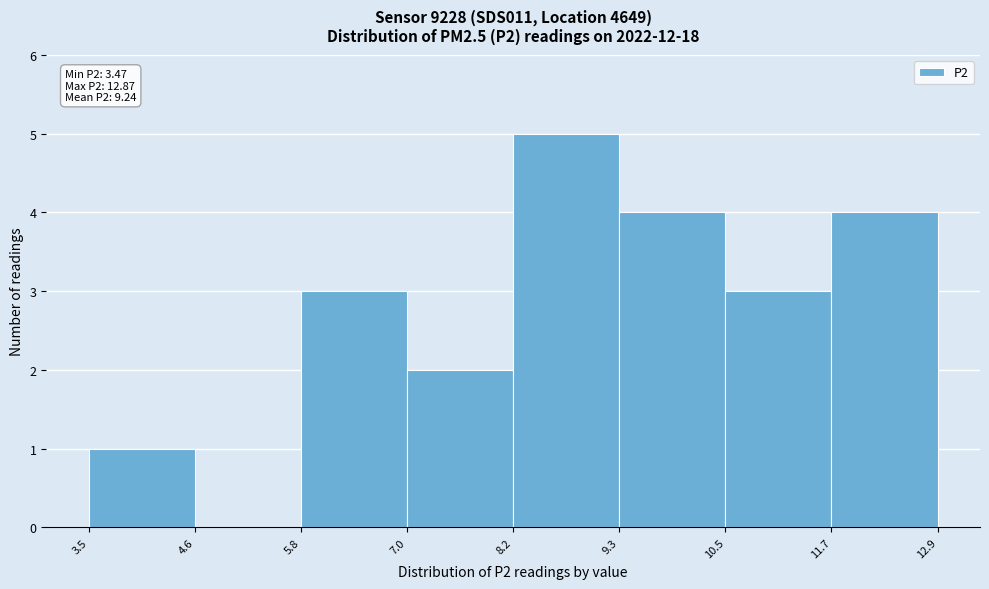

Which range on the x-axis has the tallest bar?

8.2 to 9.3